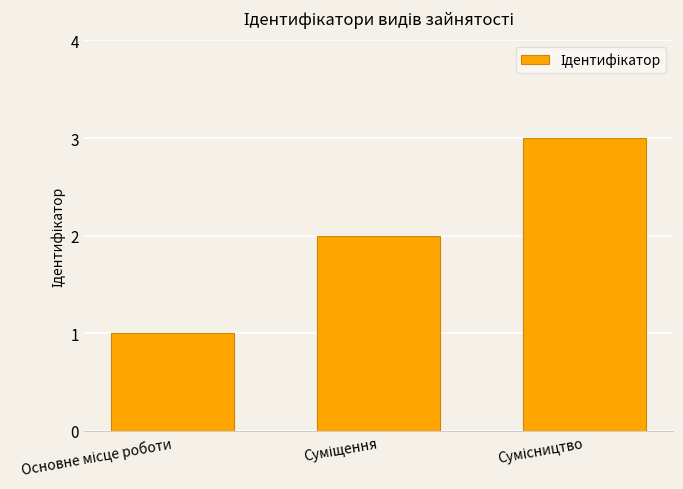

What is the sum of all values?

6